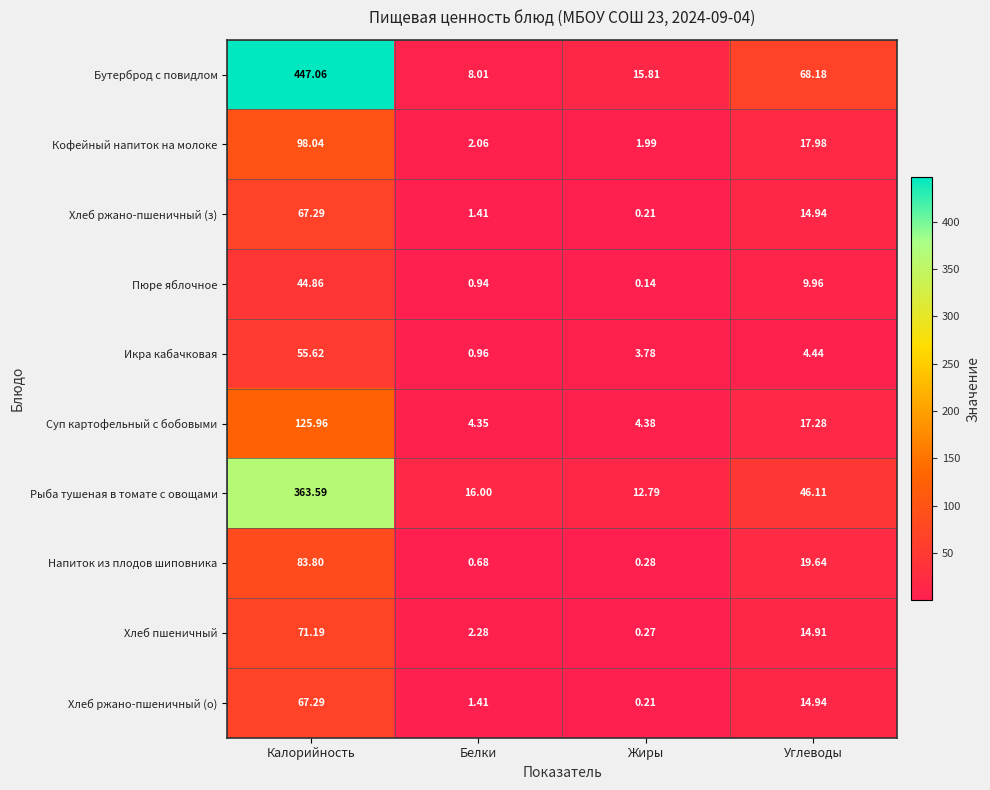

List the labels in order of Хлеб ржано-пшеничный (з) value, largest first.

Калорийность, Углеводы, Белки, Жиры